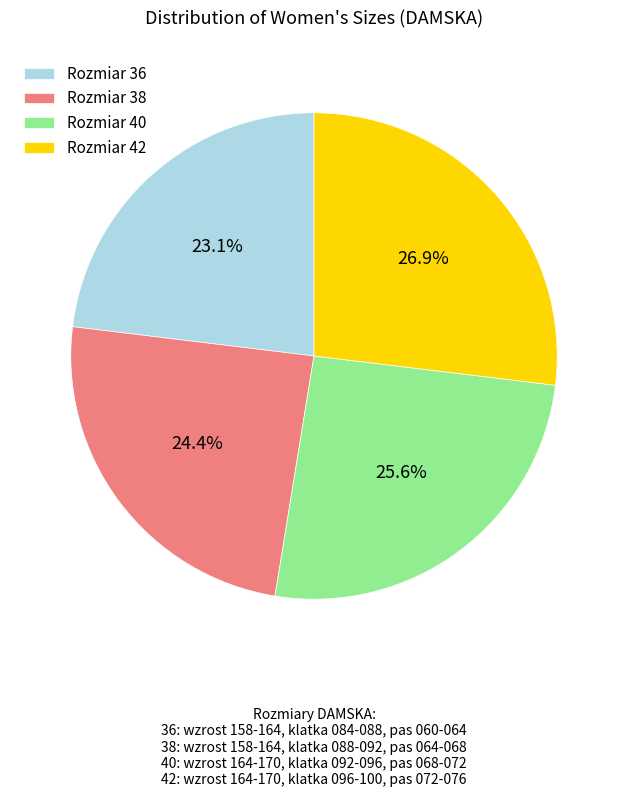

Rank the categories by value from lowest to highest.

Rozmiar 36, Rozmiar 38, Rozmiar 40, Rozmiar 42